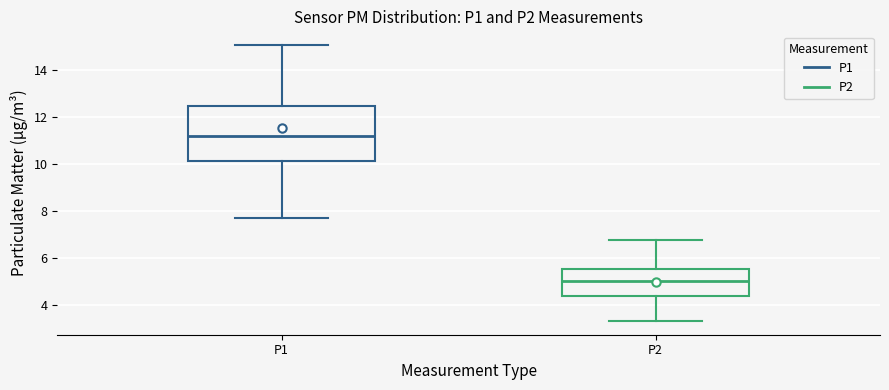

Which box is the tallest, from its lower edge to its upper edge?

P1